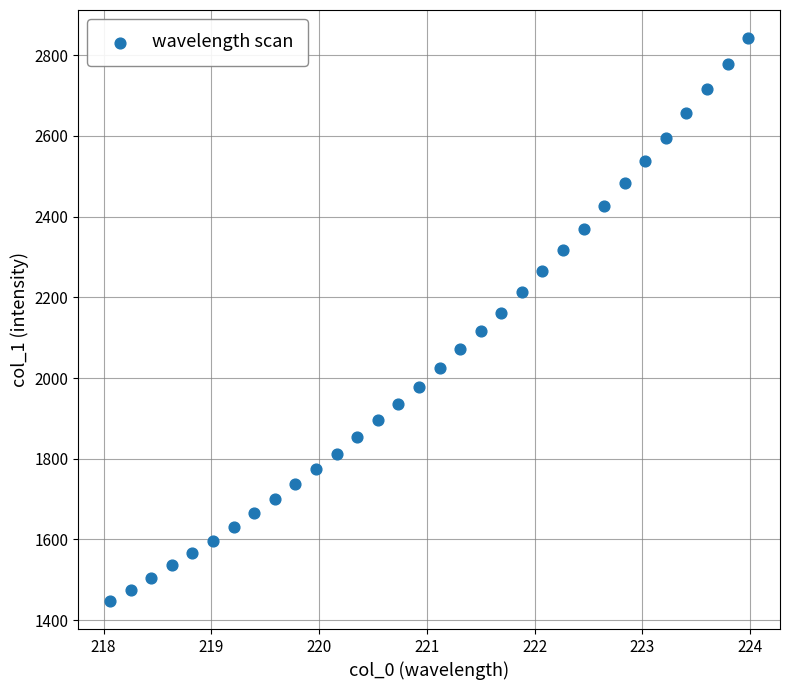

What is the range of Y values (max minus min)?

1394.9